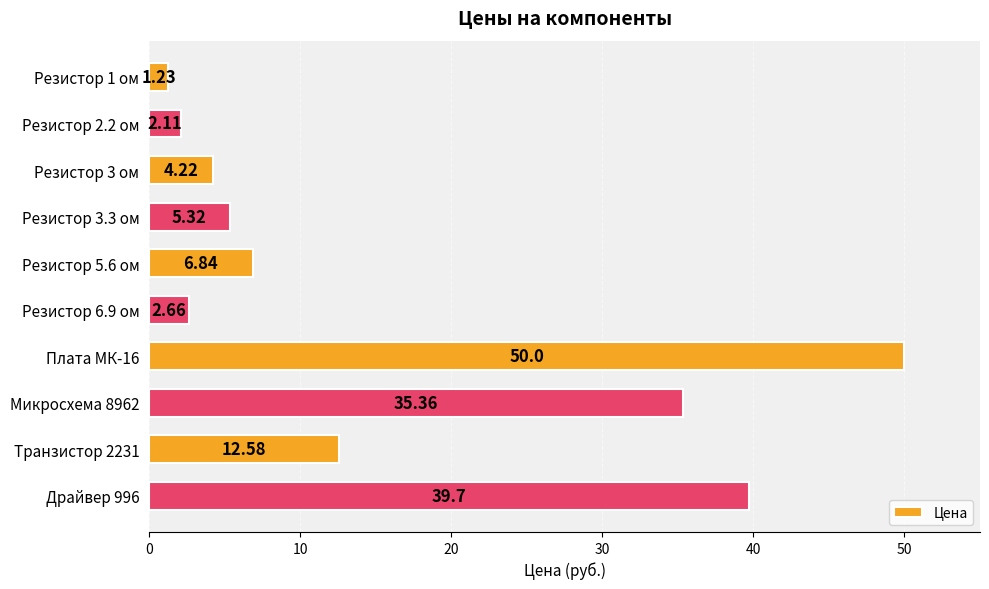

What is the change in value from Резистор 2.2 ом to Резистор 3.3 ом?

+3.2